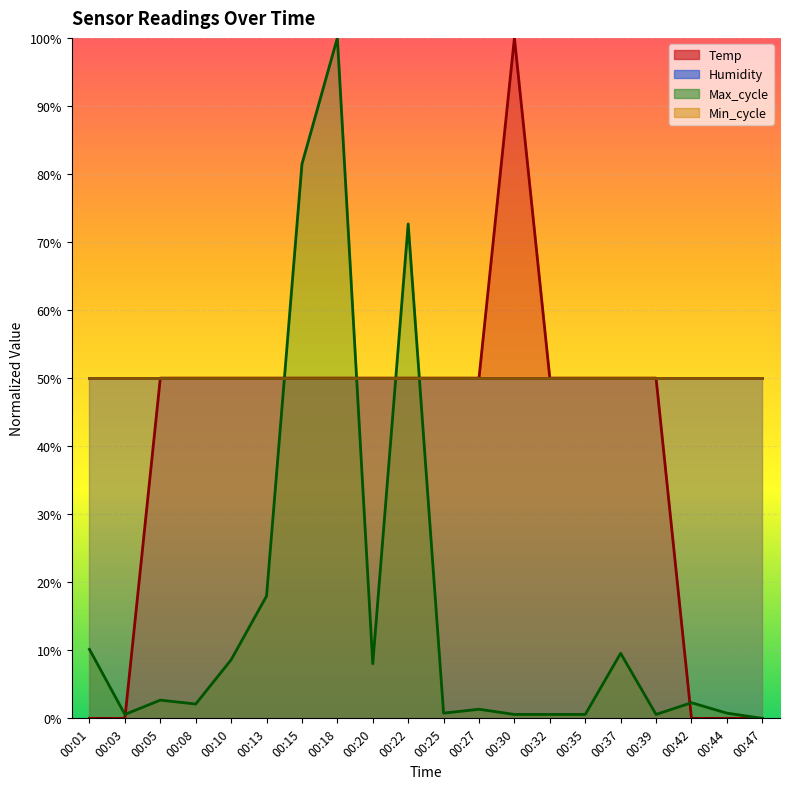

Rank the categories by Max_cycle value from highest to lowest.

00:18, 00:15, 00:22, 00:13, 00:01, 00:37, 00:10, 00:20, 00:05, 00:42, 00:08, 00:27, 00:25, 00:44, 00:03, 00:30, 00:32, 00:35, 00:39, 00:47